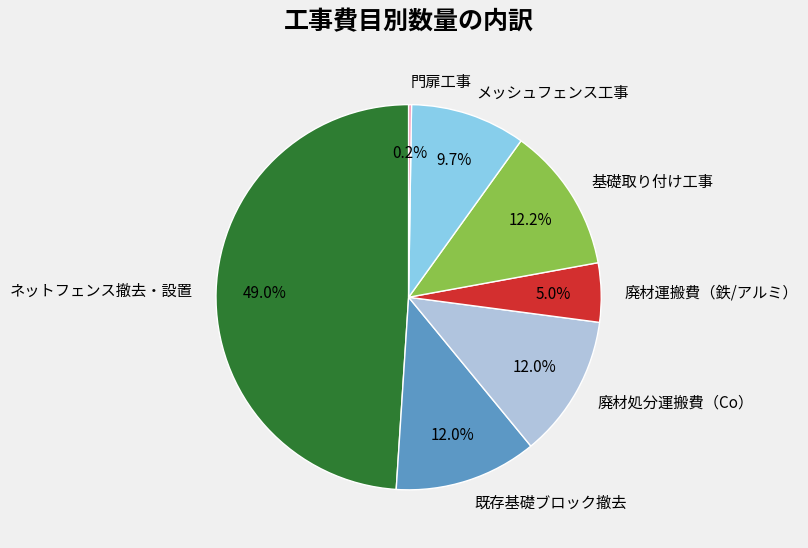

Which category has the biggest portion of the pie?

ネットフェンス撤去・設置